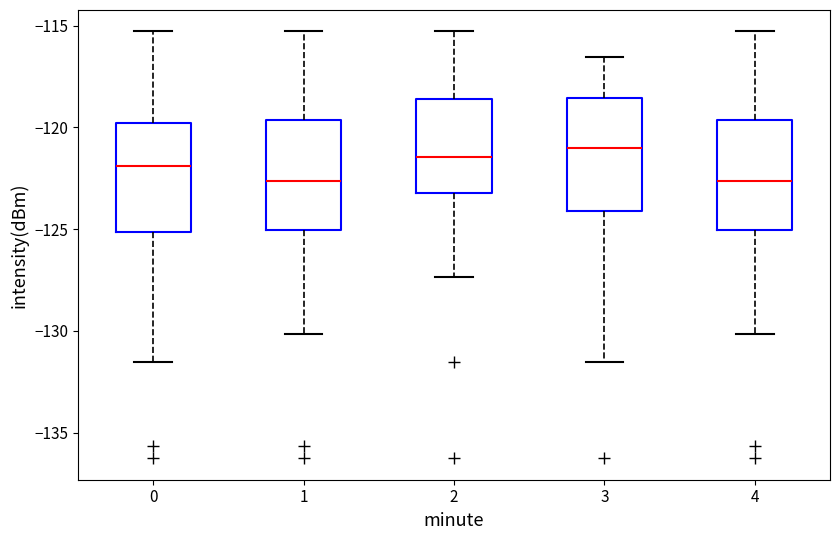

Where is the upper edge of the box at x = 3 on the y-axis? The values are not printed on the chart, so give them approximately, as read against the axis.

-118.5